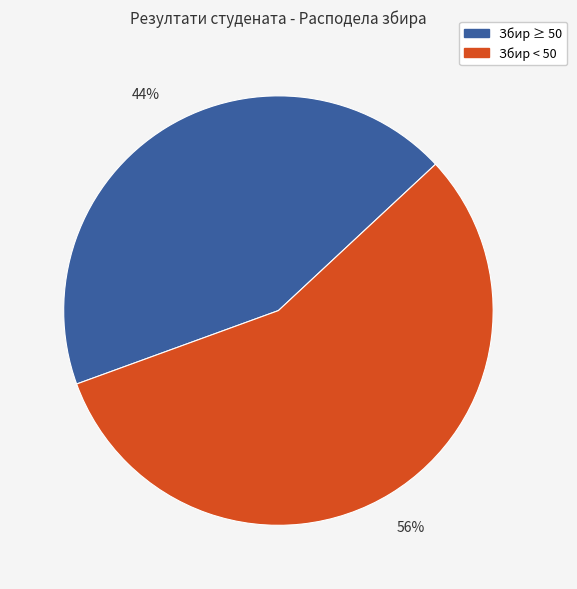

To the nearest percent, what is the average slice percentage?

50%